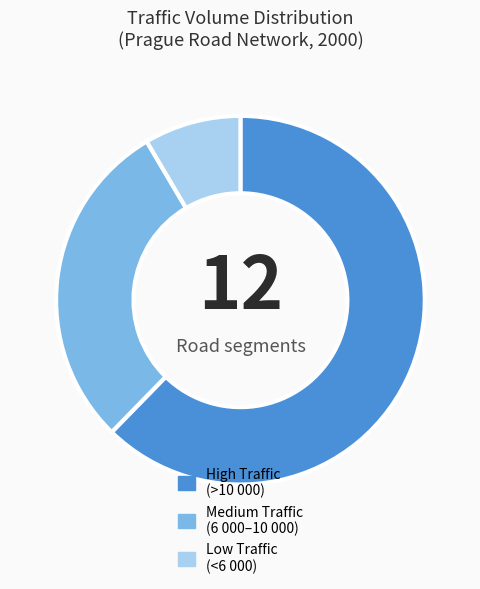

Is the sum of High Traffic (>10 000) and Medium Traffic (6 000–10 000) greater than half?

Yes